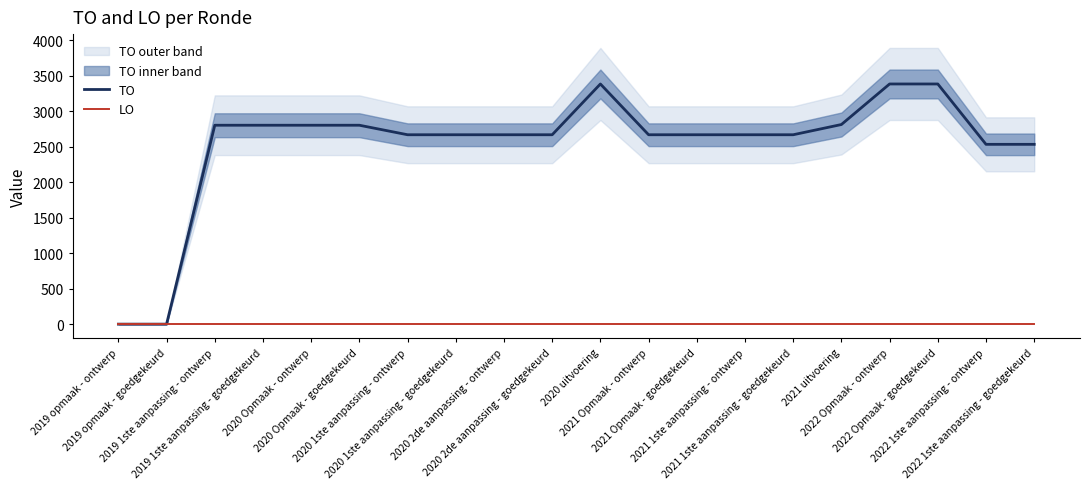

Count the number of categories in the chart.

20